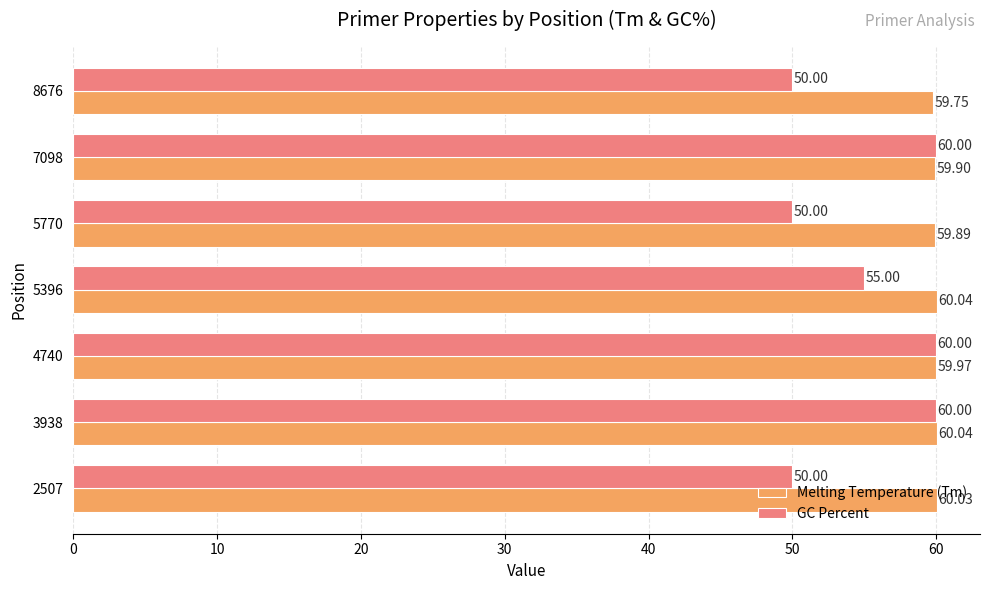

Which series has the widest spread of values?

GC Percent